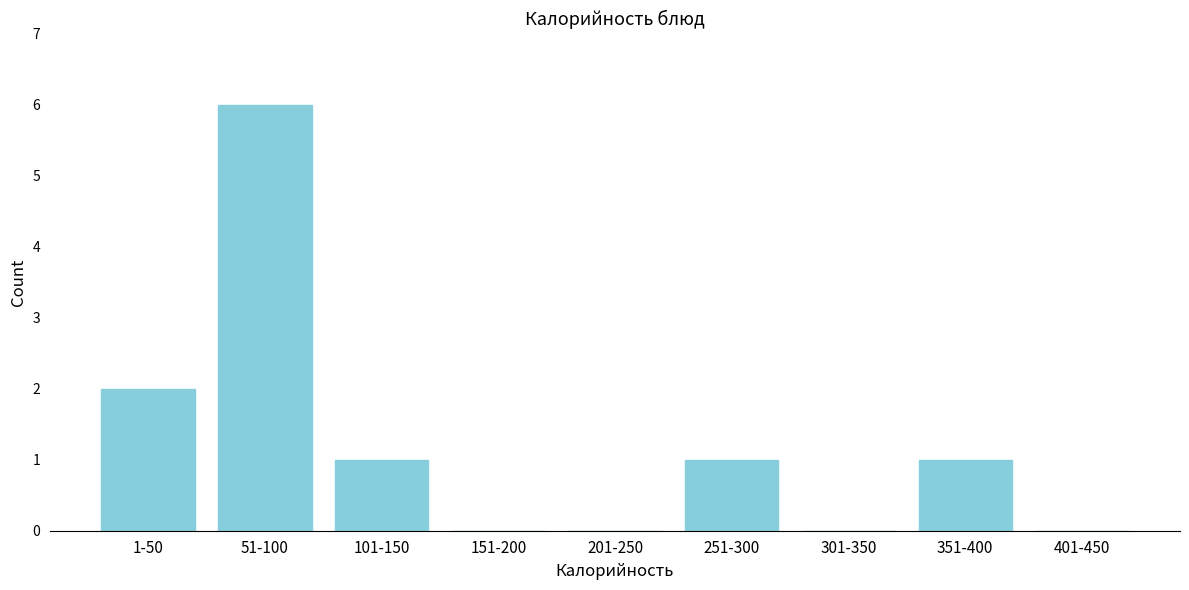

Reading left to right, what are all the values shown in this chart?

1-50=2	51-100=6	101-150=1	151-200=0	201-250=0	251-300=1	301-350=0	351-400=1	401-450=0